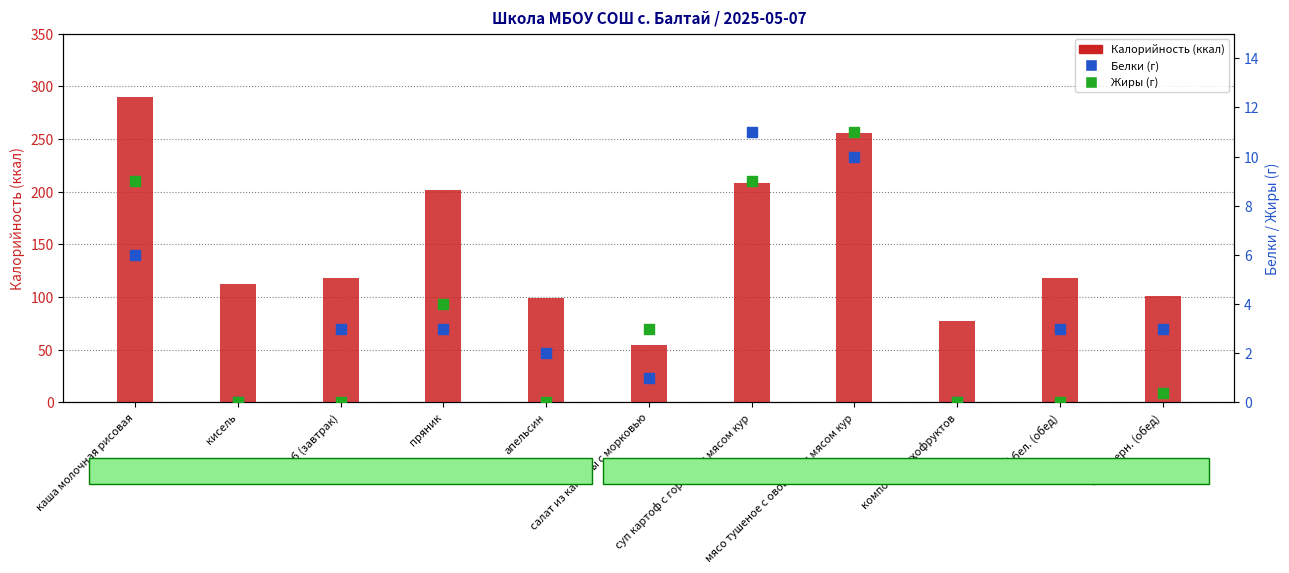

What is the total value across all series at хлеб бел. (обед)?

121.0